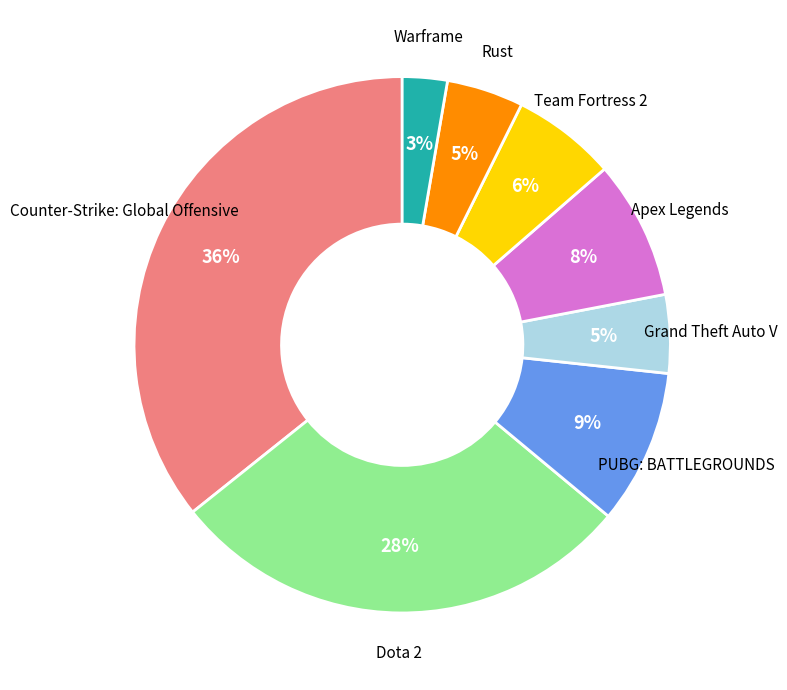

The Warframe slice represents 14% of the pie. True or false?

False